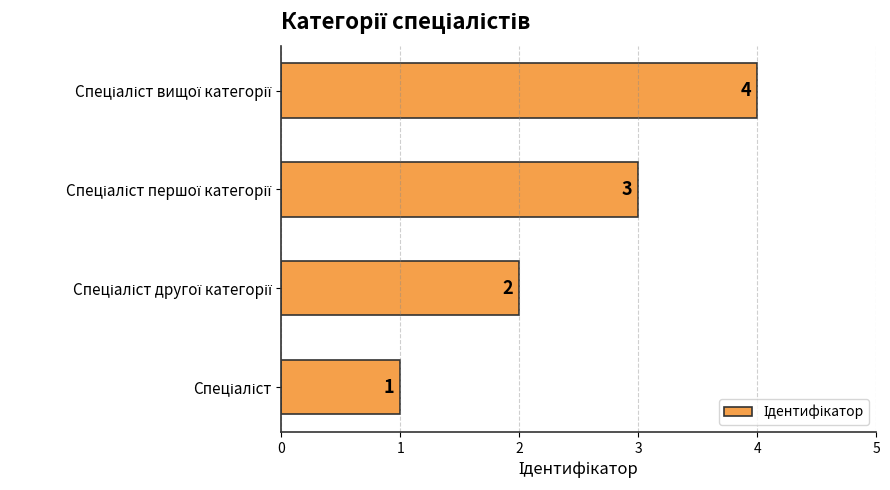

Count the values in the range 2 to 4.

3